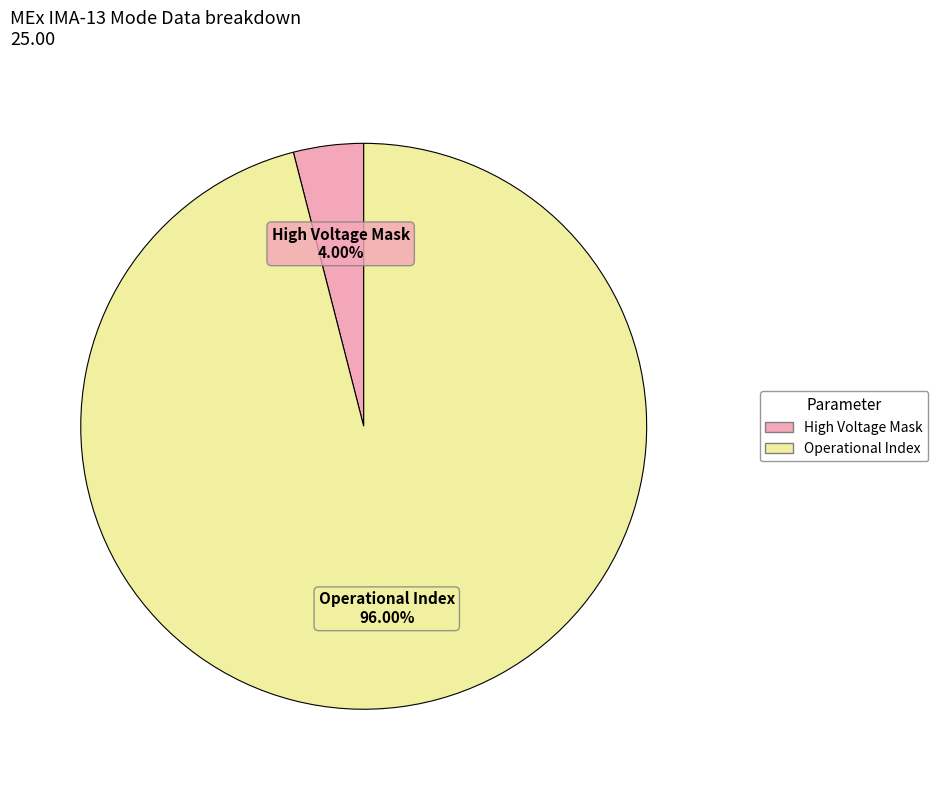

Is there a majority slice in this chart?

Yes